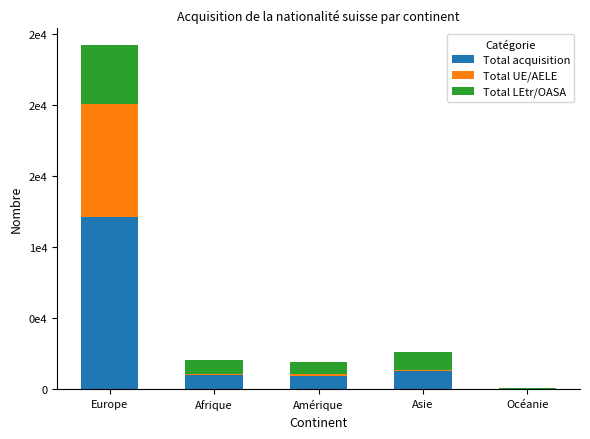

What are all the series names shown in the legend?

Total acquisition, Total UE/AELE, Total LEtr/OASA